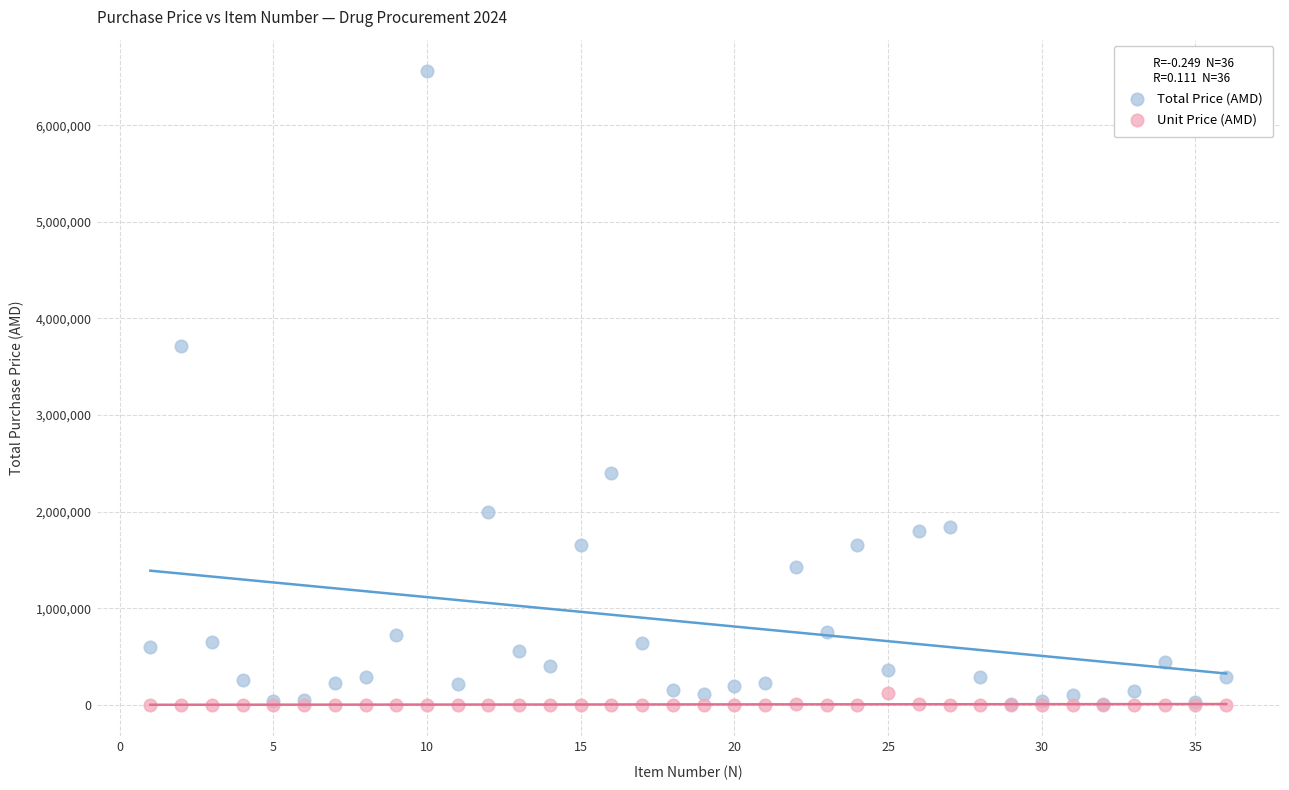

Across all series, what Y value is closest to 3279004?

3712500.0